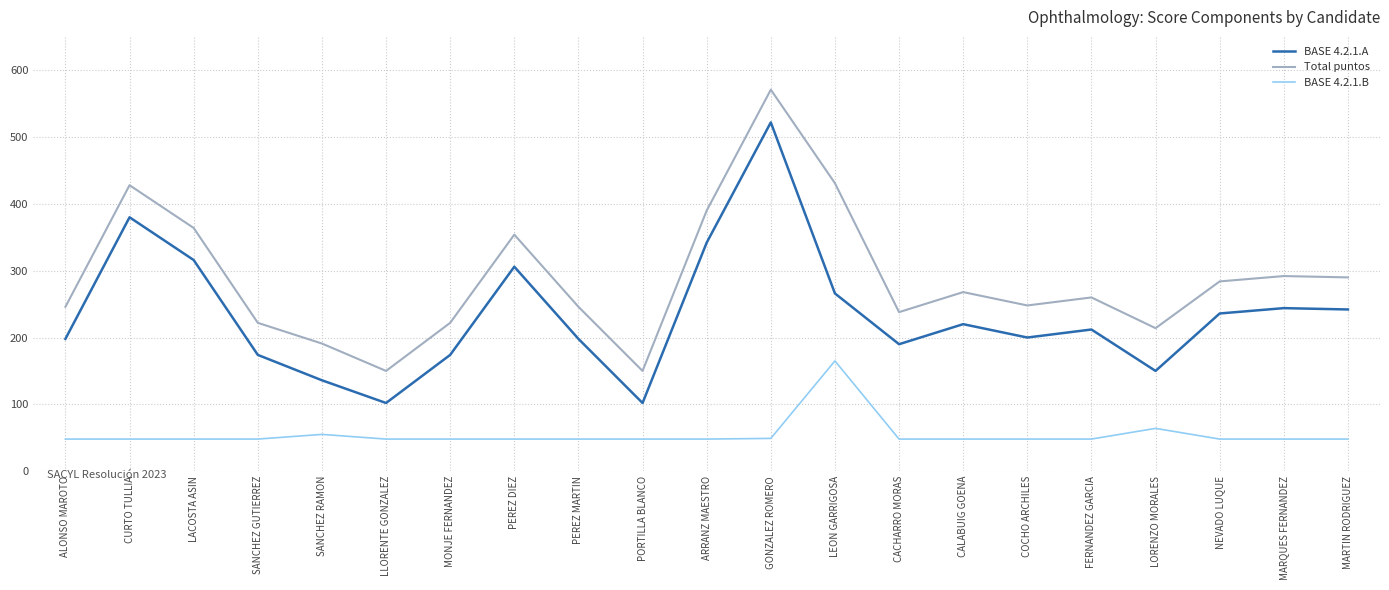

True or false: BASE 4.2.1.B and Total puntos intersect in this chart.

False